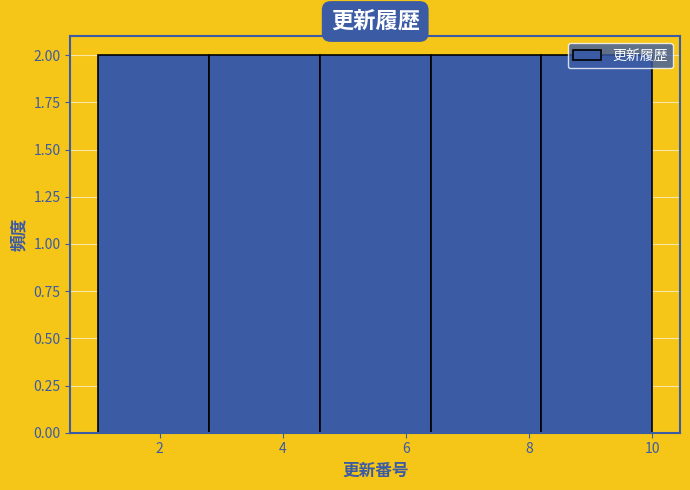

Reading left to right, transcribe this chart: for each bar, give the range it covers on the x-axis and its height. The values are not printed on the chart, so give them approximately, as read against the axis.

1.0 to 2.8: 2
2.8 to 4.6: 2
4.6 to 6.4: 2
6.4 to 8.2: 2
8.2 to 10.0: 2